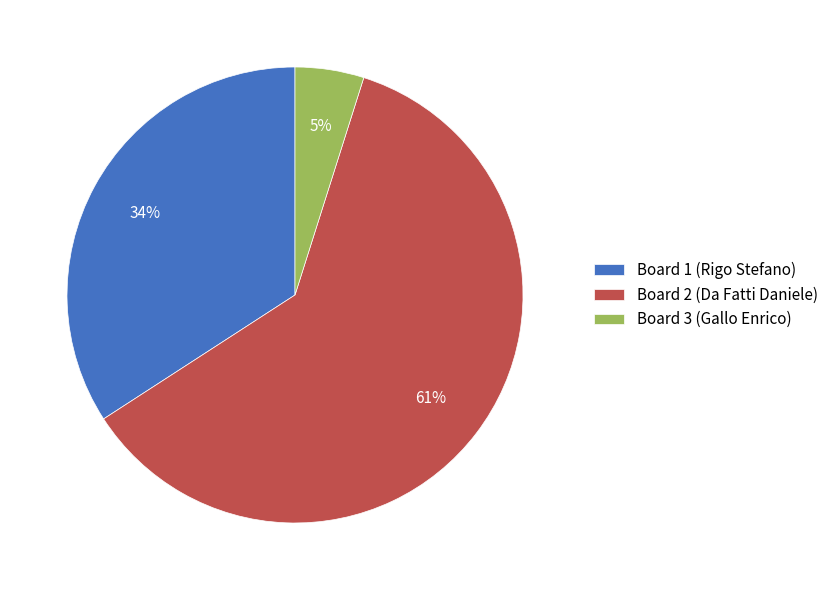

Is it true that Board 2 (Da Fatti Daniele) is 61% of the pie?

True